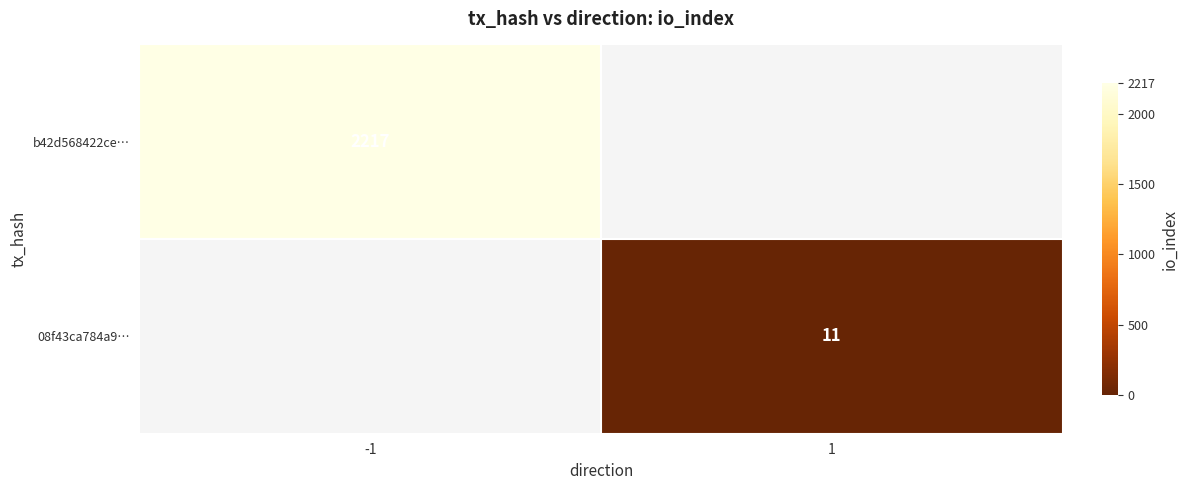

The b42d568422ce… series shows 2217 at -1. True or false?

True